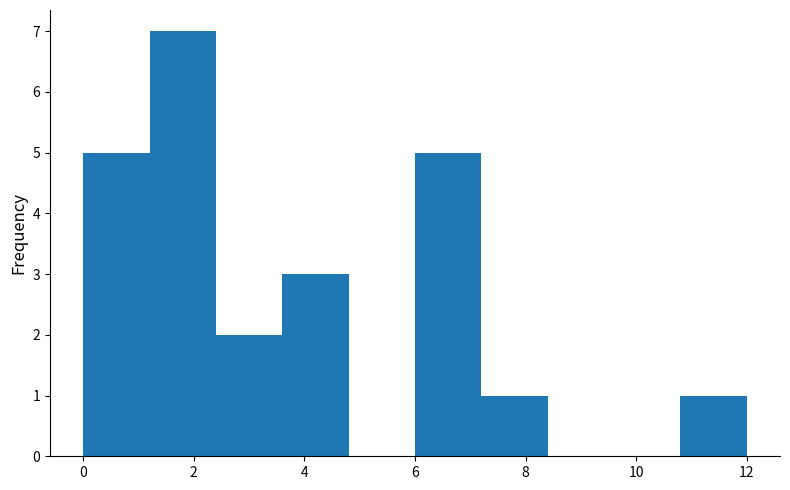

Reading left to right, transcribe this chart: for each bar, give the range it covers on the x-axis and its height. The values are not printed on the chart, so give them approximately, as read against the axis.

0.0 to 1.2: 5
1.2 to 2.4: 7
2.4 to 3.6: 2
3.6 to 4.8: 3
4.8 to 6.0: 0
6.0 to 7.2: 5
7.2 to 8.4: 1
8.4 to 9.6: 0
9.6 to 10.8: 0
10.8 to 12.0: 1